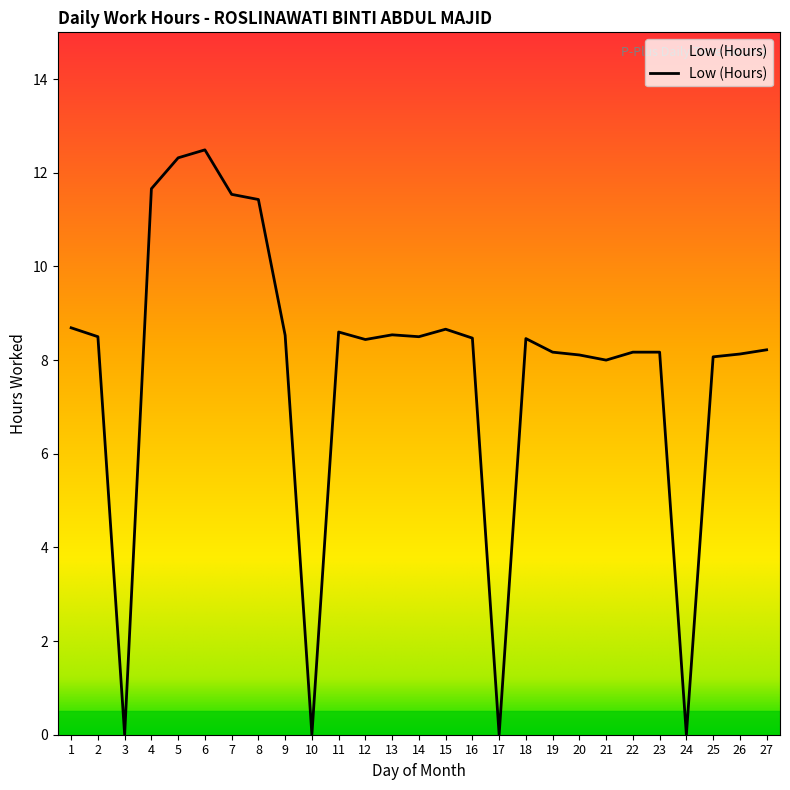

Which label corresponds to the largest value in the chart?

6